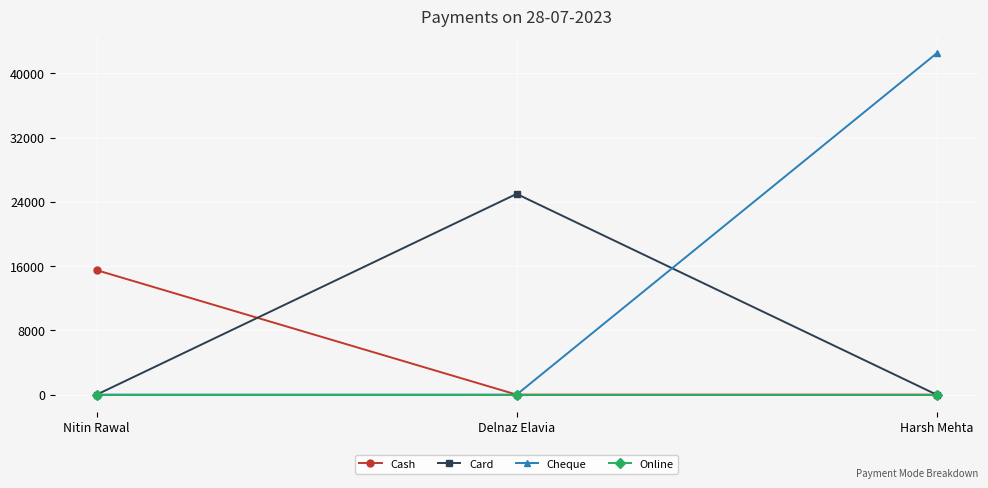

How many data points does each series have?

3